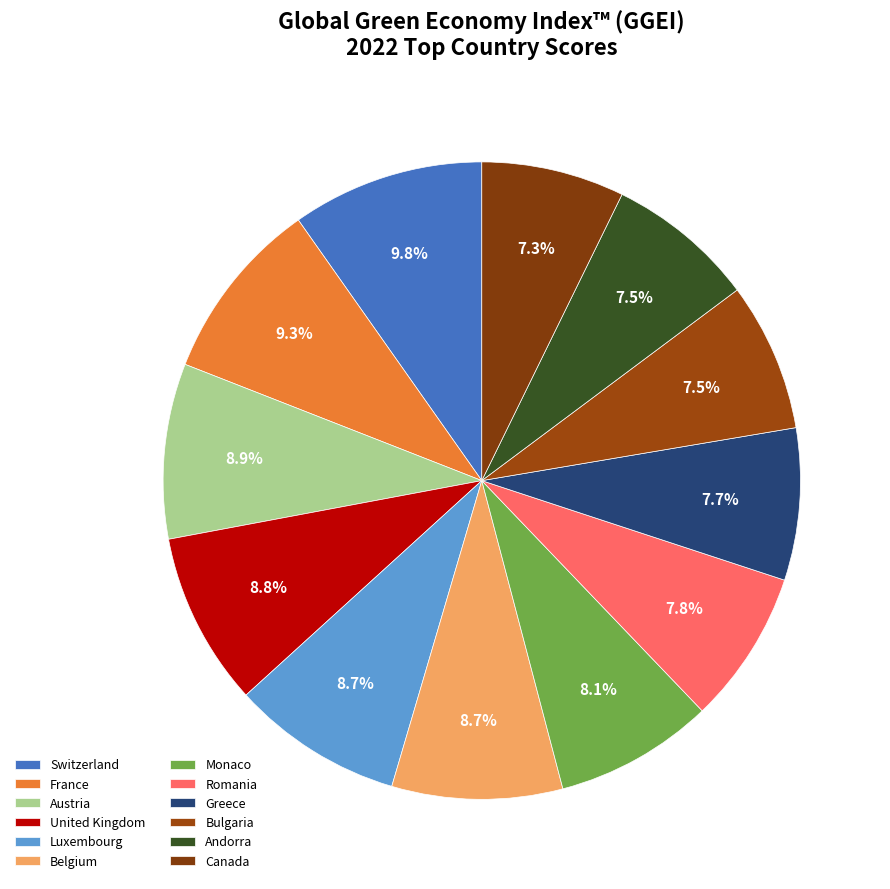

How many segments does this pie chart have?

12